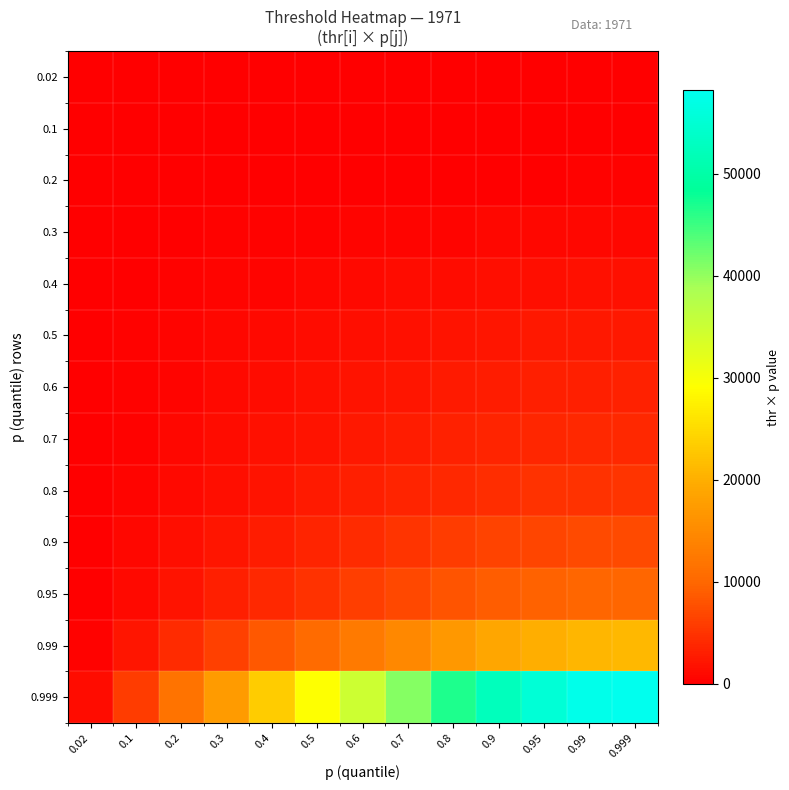

Which series has the largest total across all categories?

0.999